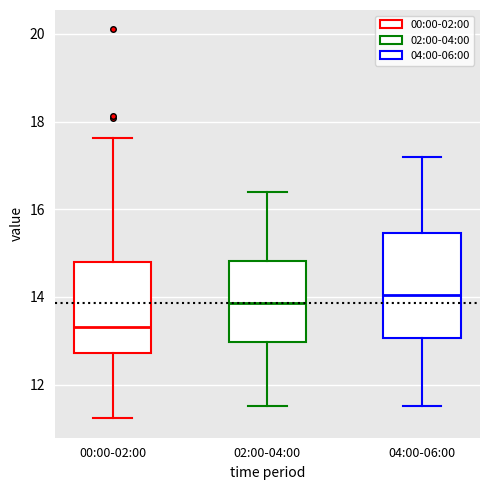

Reading left to right, read every box against the y-axis: the position of its median line, the range the box covers, and the ends of its whiskers. The values are not printed on the chart, so give them approximately, as read against the axis.

00:00-02:00: median 13.4, box 12.8 to 14.8, whiskers 11.2 to 17.6
02:00-04:00: median 13.8, box 13.0 to 14.8, whiskers 11.6 to 16.4
04:00-06:00: median 14.0, box 13.0 to 15.4, whiskers 11.6 to 17.2